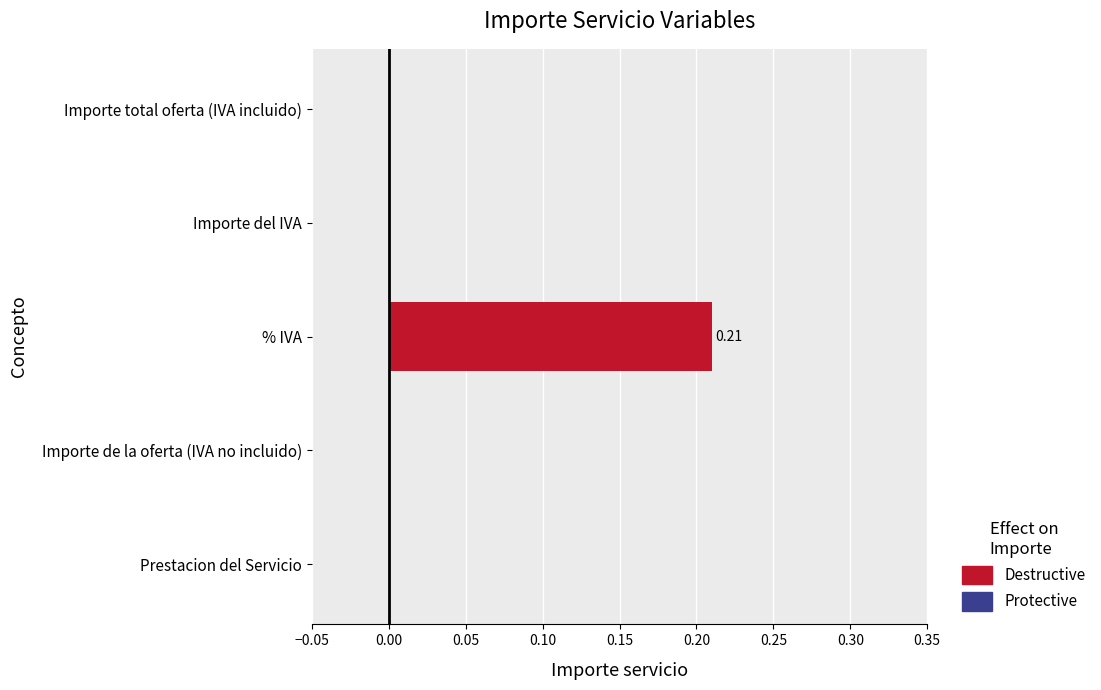

Between % IVA and Importe de la oferta (IVA no incluido), which is larger?

% IVA